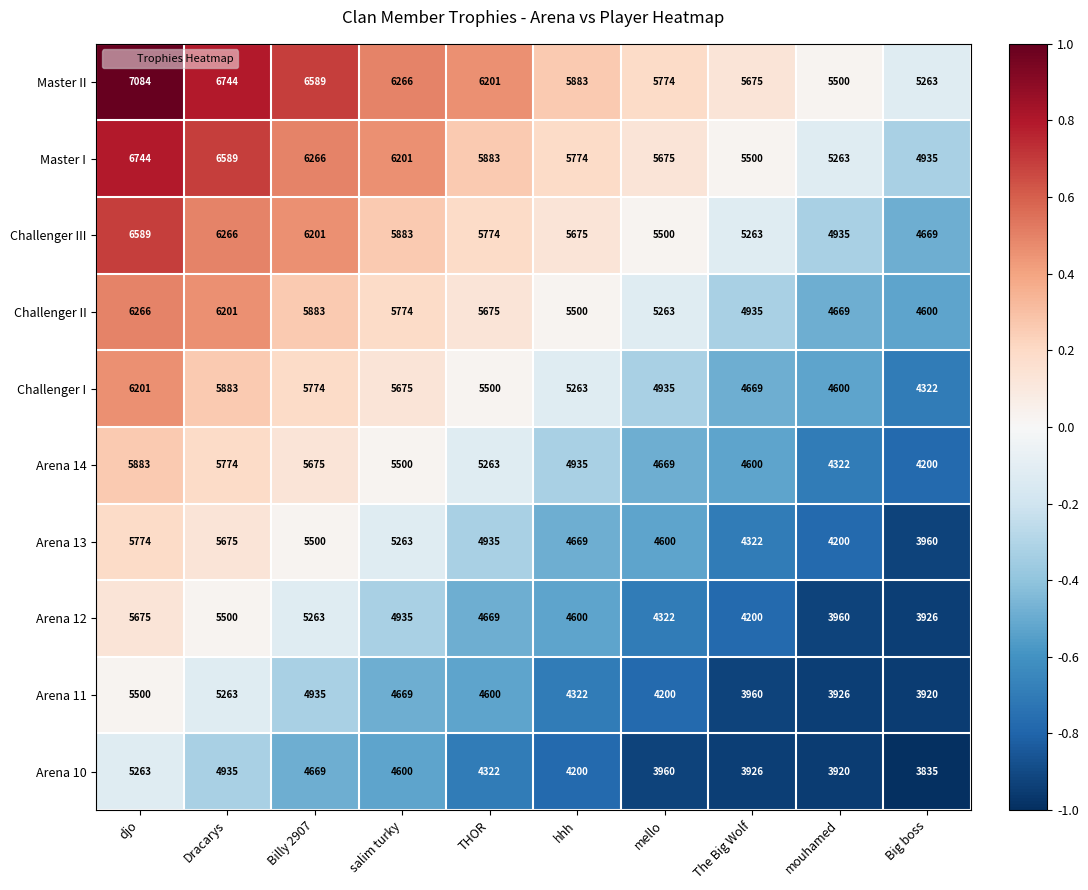

Is it true that Master II equals 9594 at hhh?

False